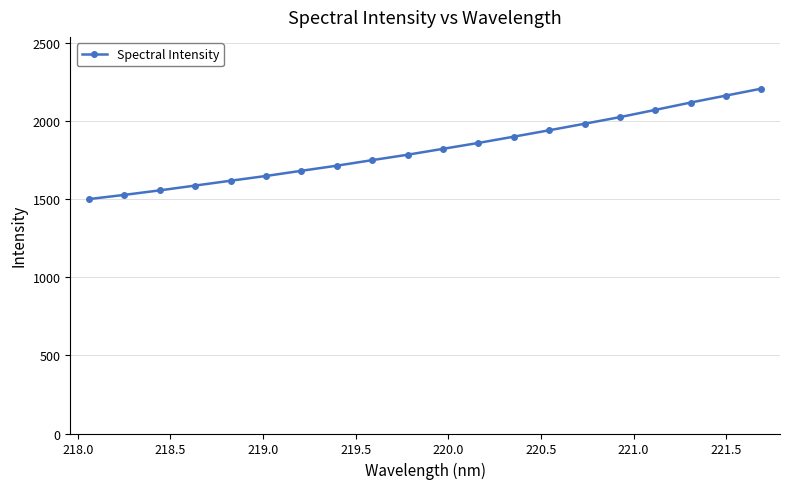

What is the value of the 1st point from the left?

1500.3